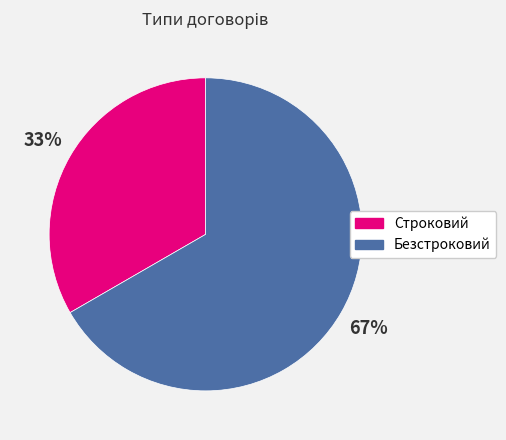

To the nearest percent, what is the average slice percentage?

50%